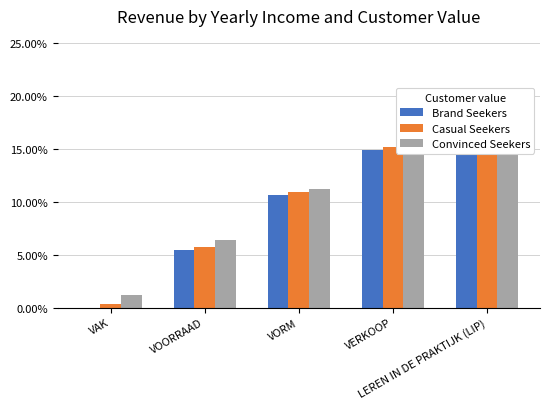

What are all the series names shown in the legend?

Brand Seekers, Casual Seekers, Convinced Seekers